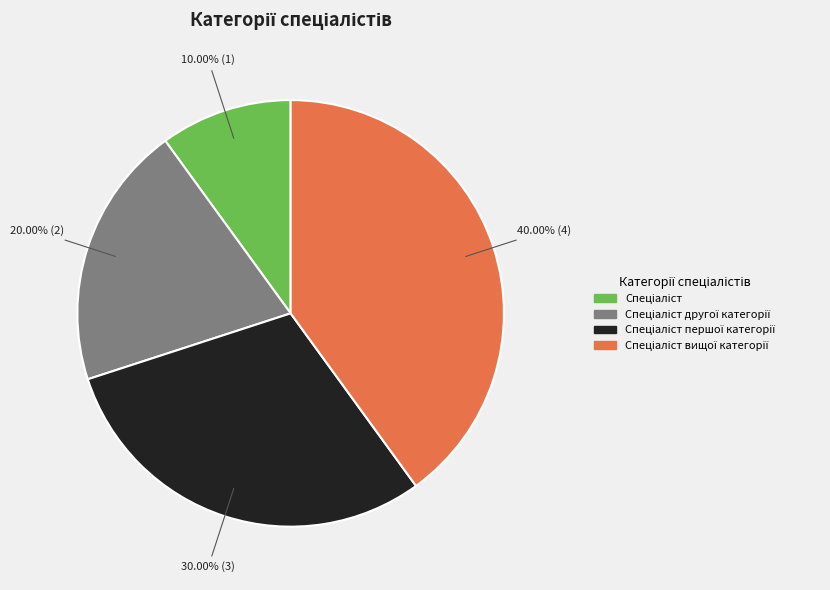

Does any single category account for the majority?

No